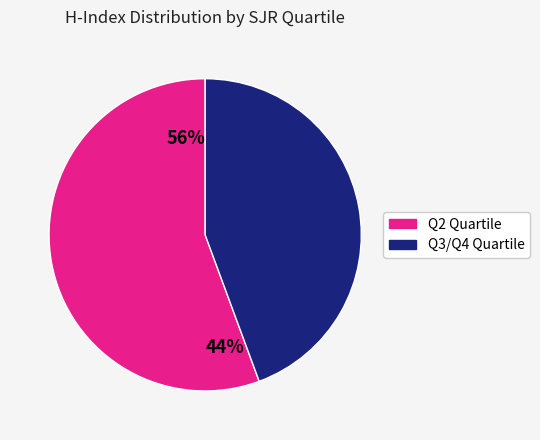

Is the sum of Q3 and Q2 greater than half?

Yes